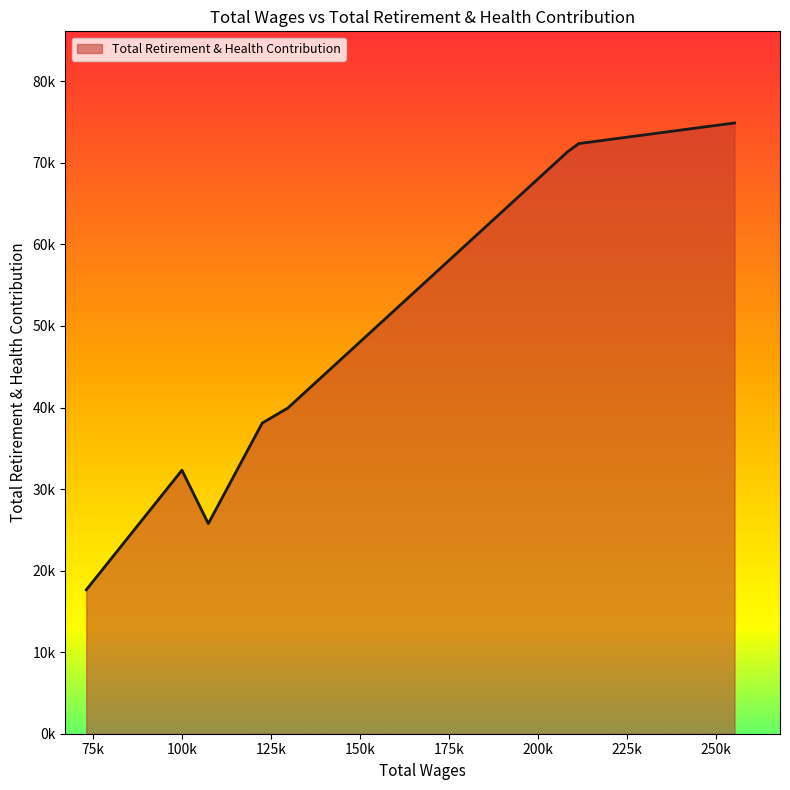

Does the chart display data point markers on the line(s)?

No